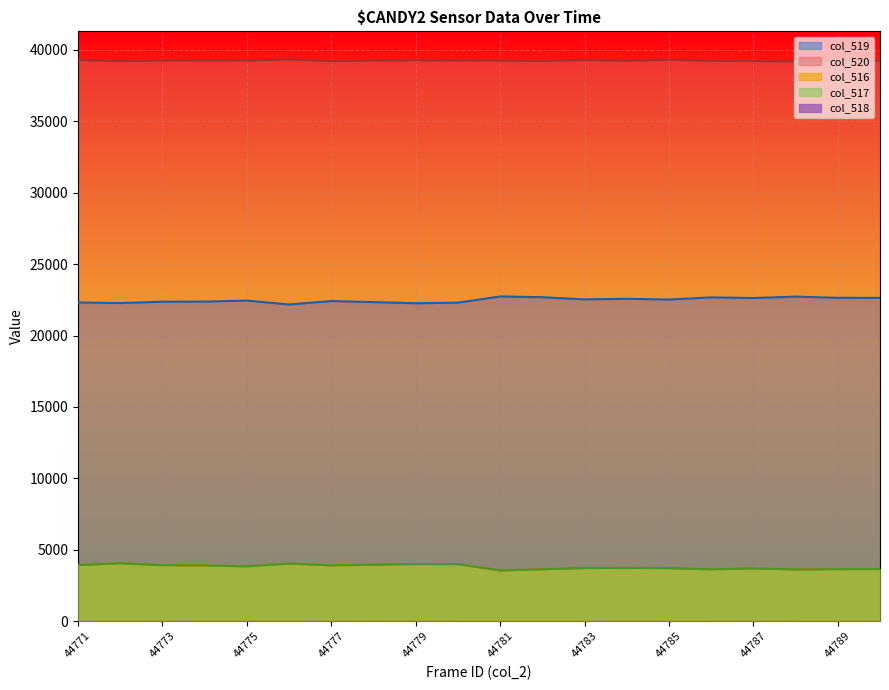

Is it true that col_517 equals 3949 at 44778?

True